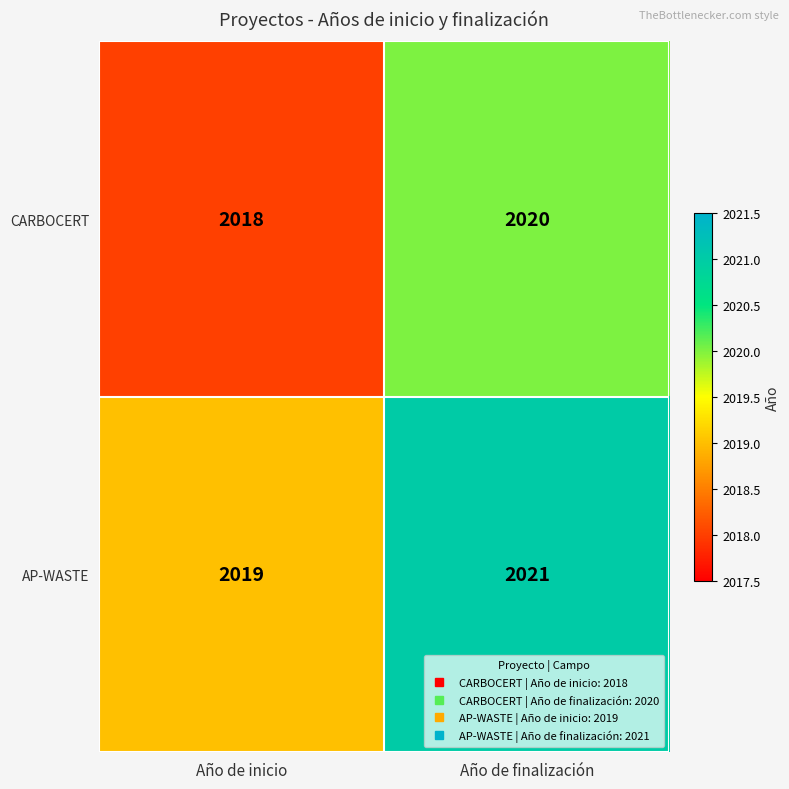

The value of AP-WASTE at Año de finalización is 2703. True or false?

False